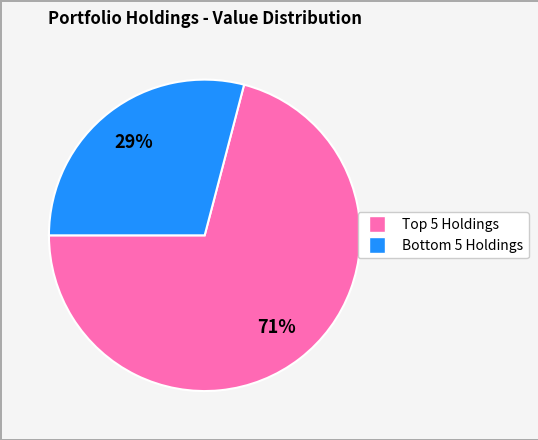

Does any single category account for the majority?

Yes